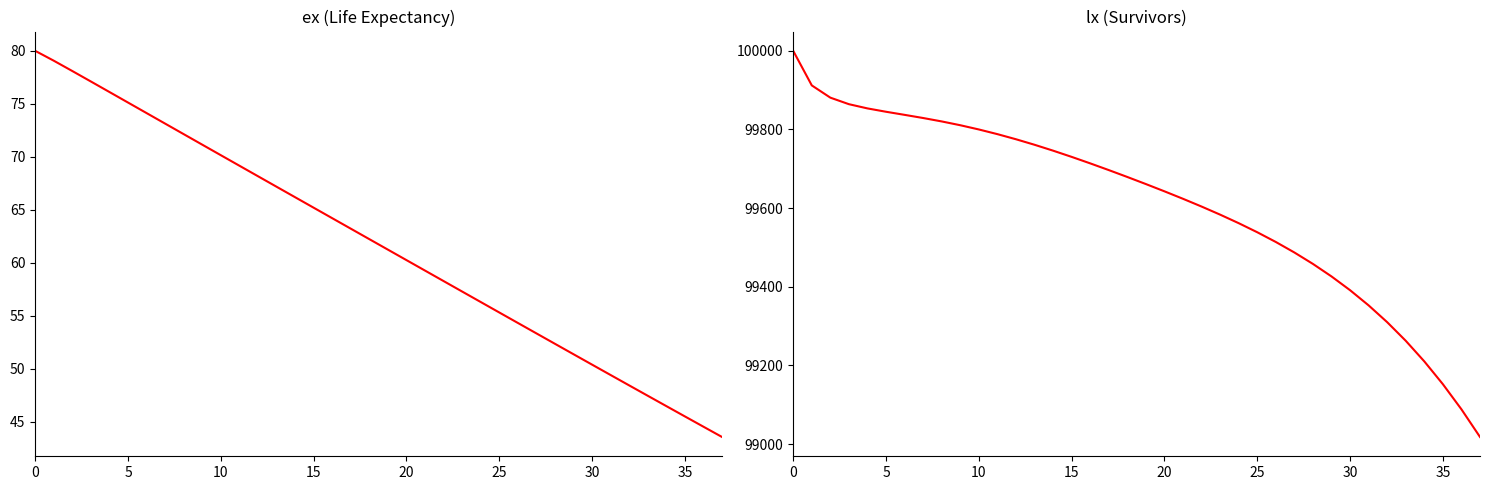

The lx series shows 99713.9 at 16. True or false?

True